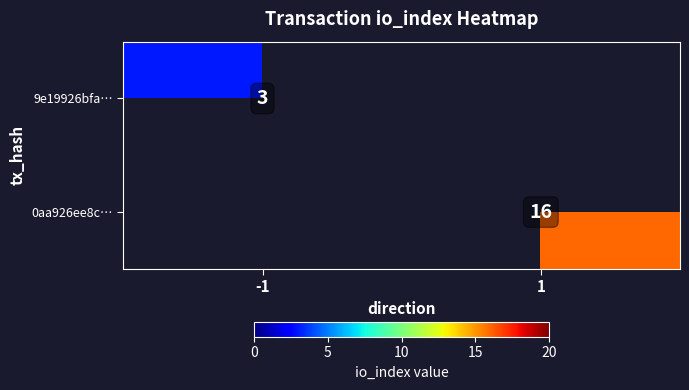

The value of 0aa926ee8c… at 1 is 11. True or false?

False